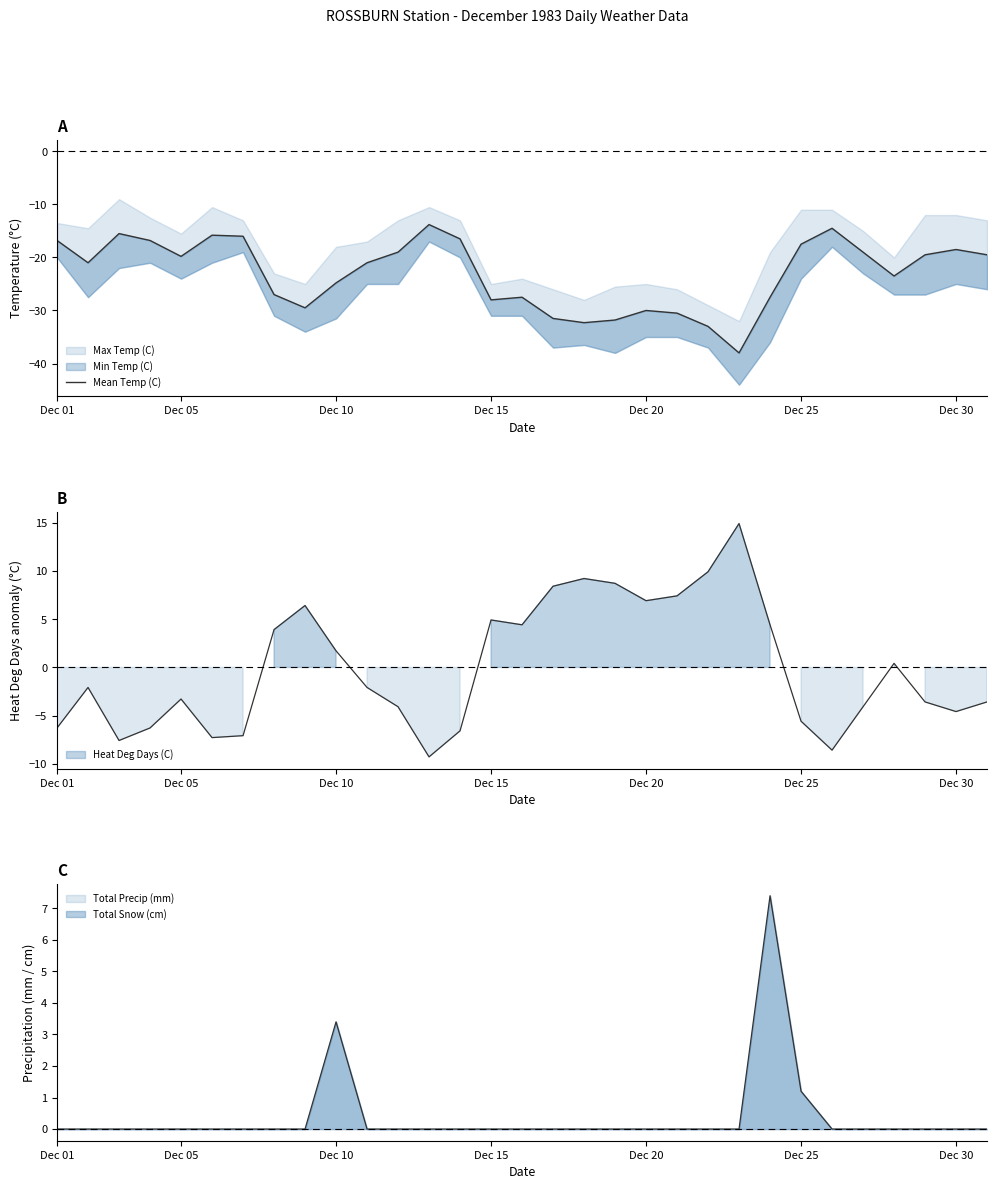

True or false: the data has more than 1 interior local peaks.

True